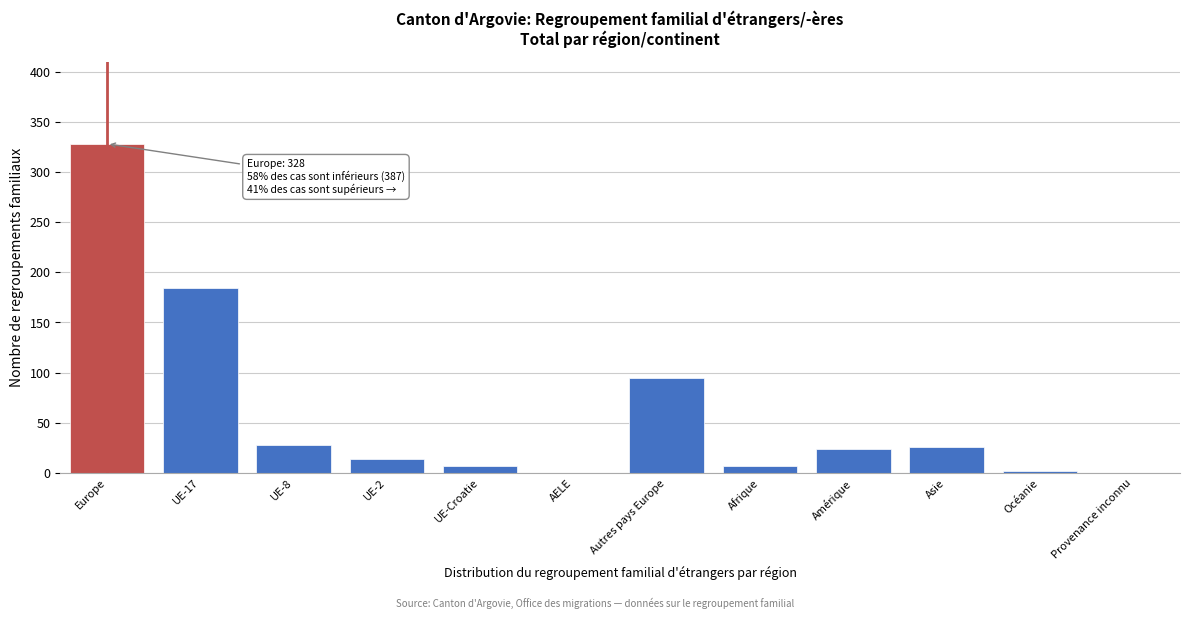

Reading left to right, list all the values displayed in this chart.

Europe=328	UE-17=184	UE-8=28	UE-2=14	UE-Croatie=7	AELE=0	Autres pays Europe=95	Afrique=7	Amérique=24	Asie=26	Océanie=2	Provenance inconnu=0